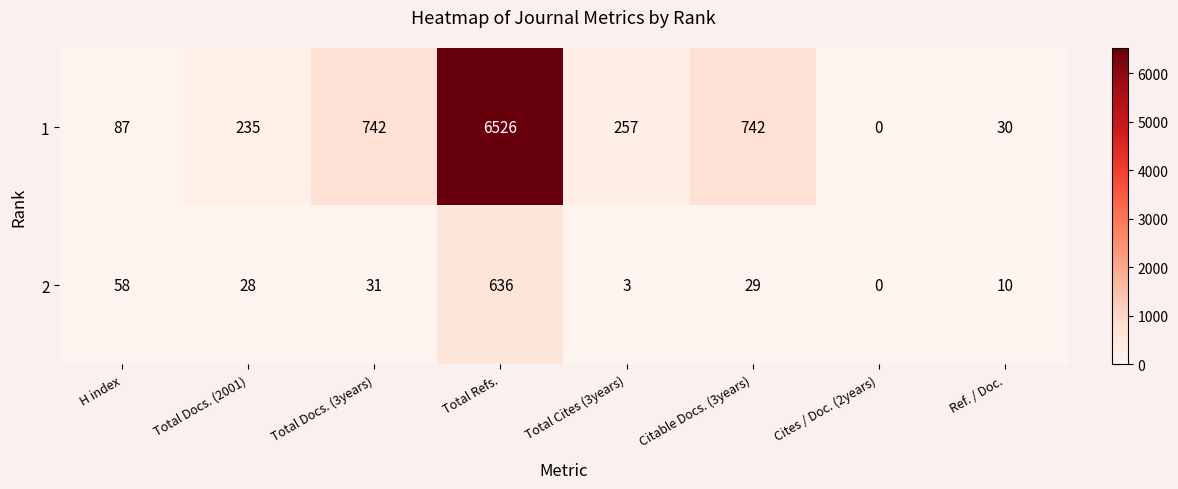

How many categories are shown in the chart?

8